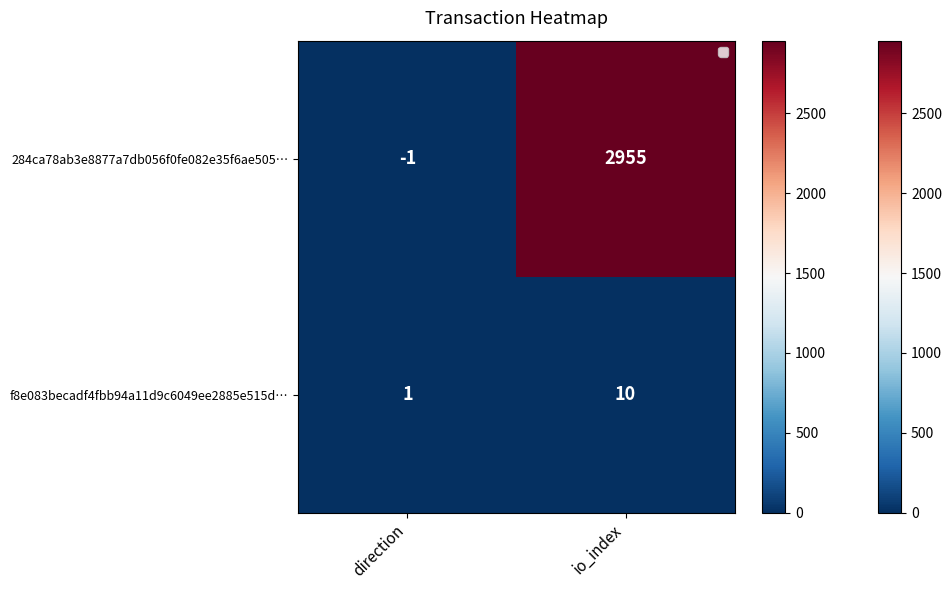

Reading left to right, what are all the values shown in this chart?

284ca78ab3e8877a7db056f0fe082e35f6ae505…: -1	2955
f8e083becadf4fbb94a11d9c6049ee2885e515d…: 1	10